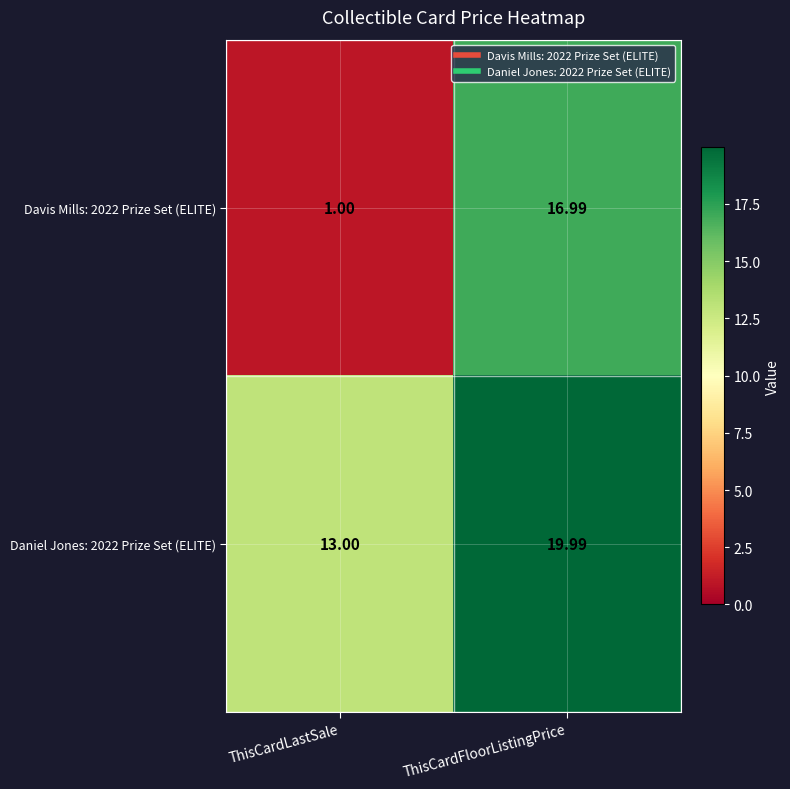

What is the spread (max minus min) of values at ThisCardFloorListingPrice?

3.0